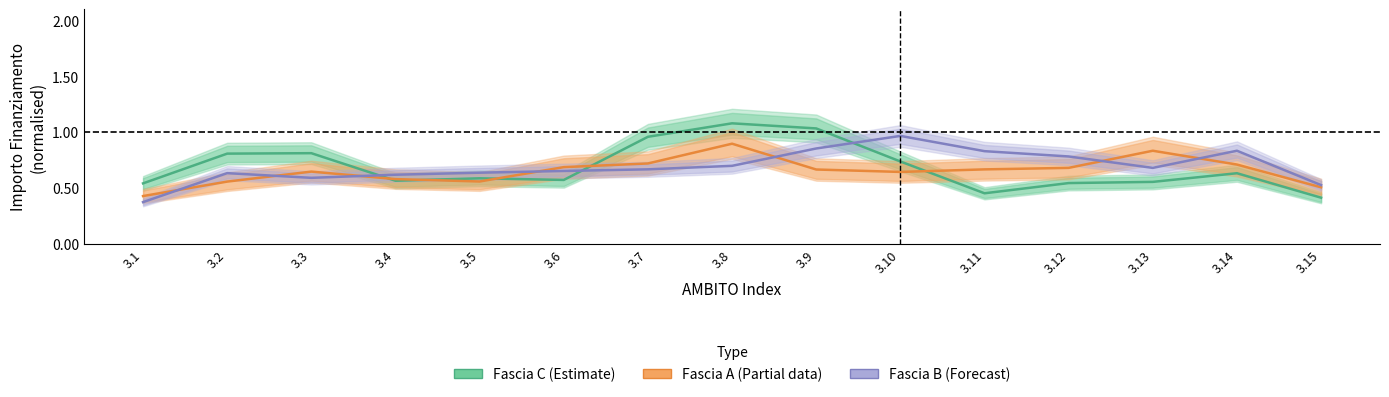

Where is the first local minimum for Fascia B (Forecast)?

3.3